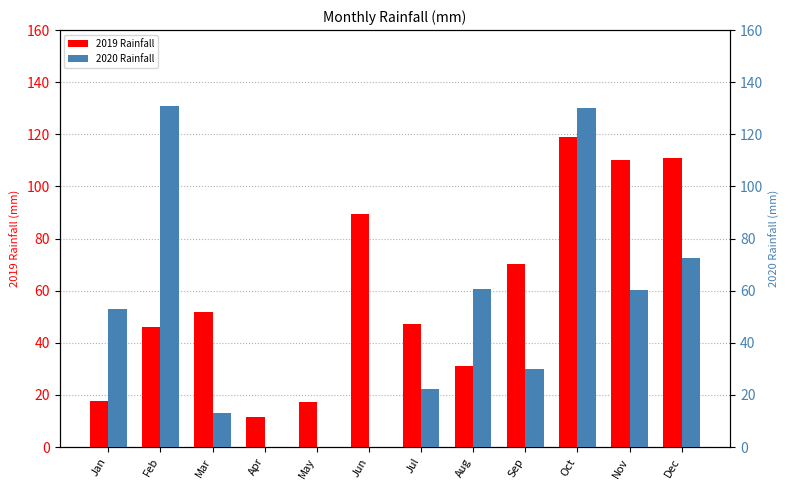

Reading right to left, list all the values displayed in this chart.

2019 Rainfall: 111.1	110.3	119.0	70.4	31.0	47.2	89.6	17.4	11.7	51.7	46.0	17.5
2020 Rainfall: 72.7	60.2	130.0	30.0	60.7	22.1	0.0	0.0	0.0	12.9	130.8	53.0